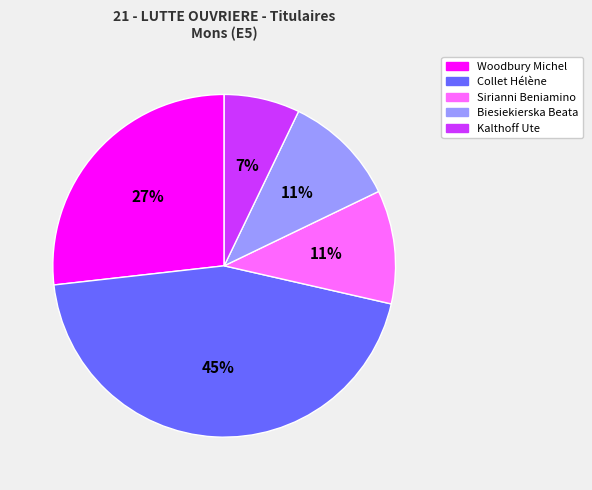

Does Collet Hélène represent more than half of the total?

No